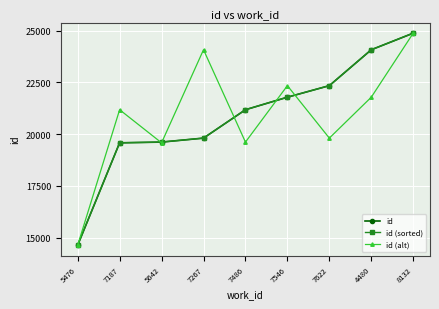

Is this an area chart (filled region under the line)?

No